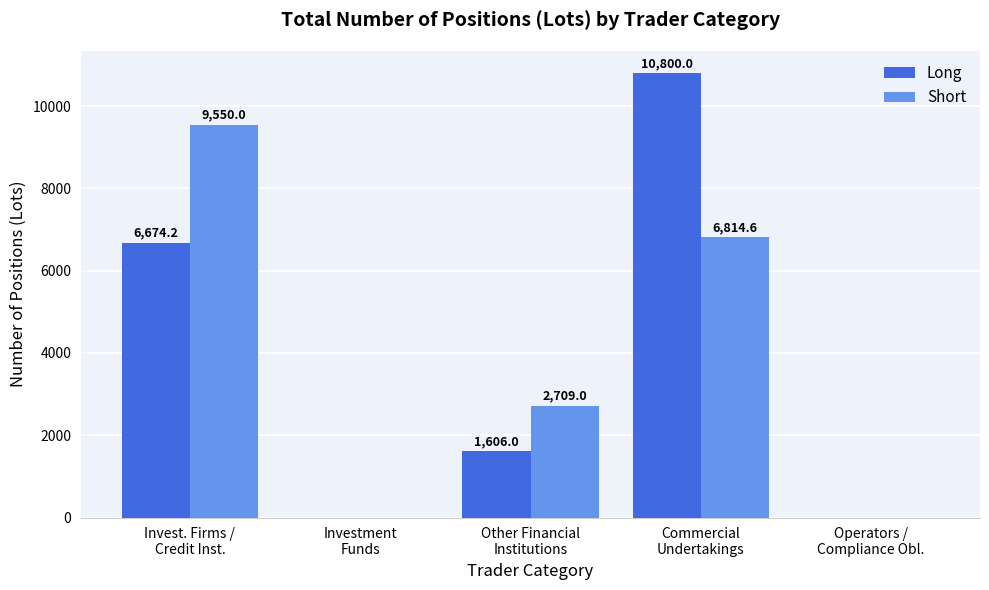

At which category is the sum across all series the highest?

Commercial
Undertakings